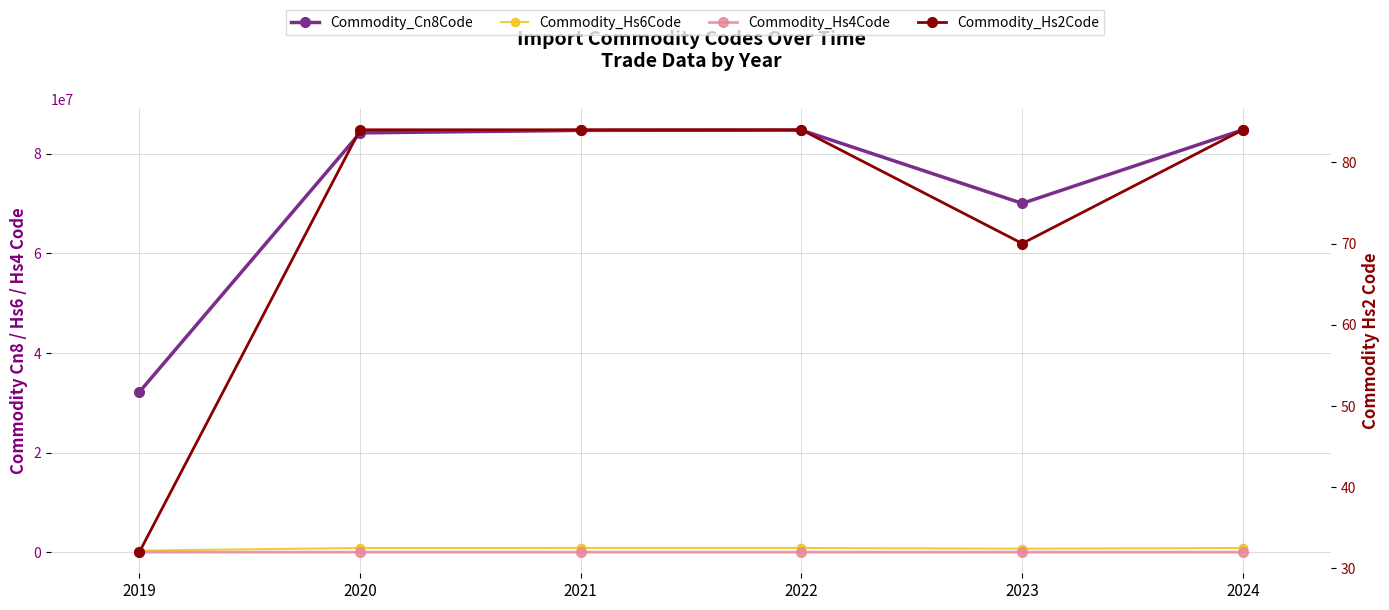

The Commodity_Hs6Code series shows 1291300 at 2024. True or false?

False